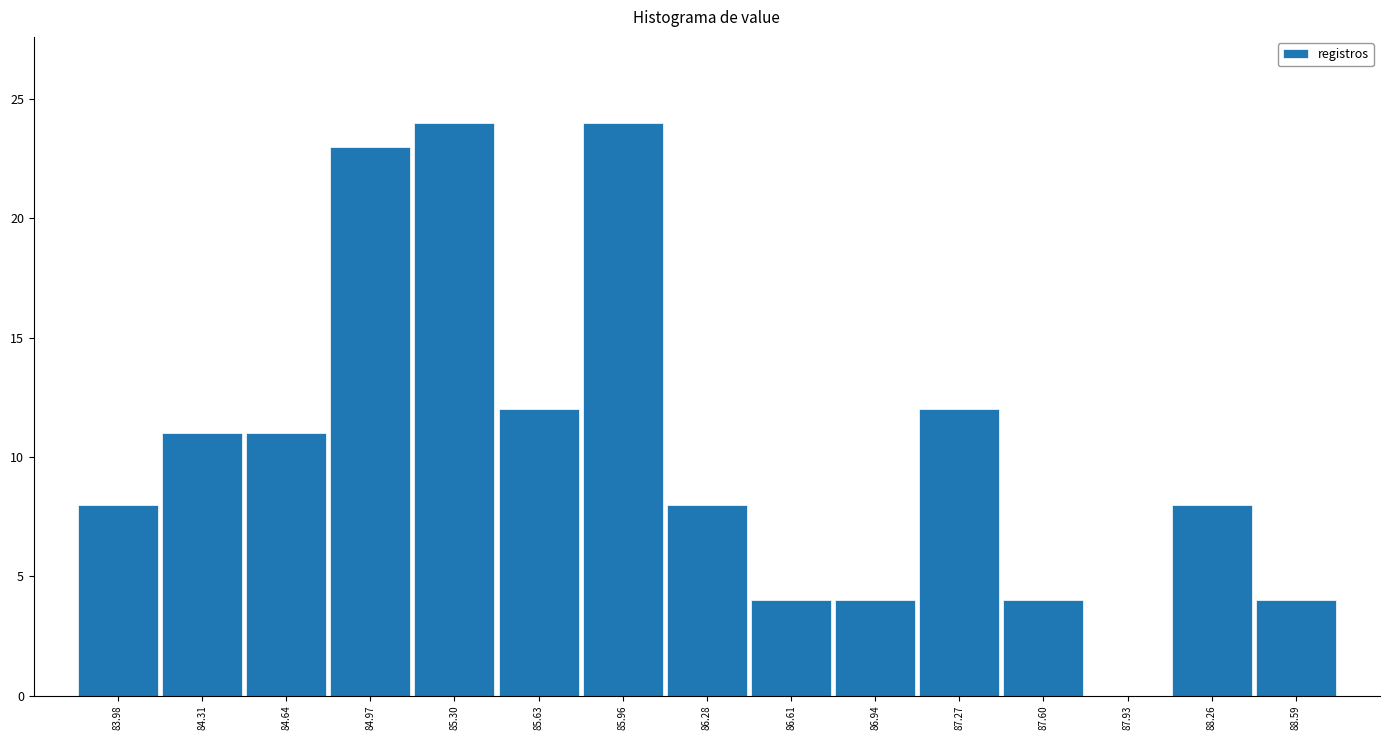

Reading left to right, transcribe this chart: for each bar, give the range it covers on the x-axis and its height. Neither the bar edges nor the heights are printed on the chart, so give them approximately, as read against the axes.

83.80 to 84.15: 8
84.15 to 84.50: 11
84.50 to 84.80: 11
84.80 to 85.15: 23
85.15 to 85.45: 24
85.45 to 85.80: 12
85.80 to 86.10: 24
86.10 to 86.45: 8
86.45 to 86.80: 4
86.80 to 87.10: 4
87.10 to 87.45: 12
87.45 to 87.75: 4
87.75 to 88.10: 0
88.10 to 88.40: 8
88.40 to 88.75: 4